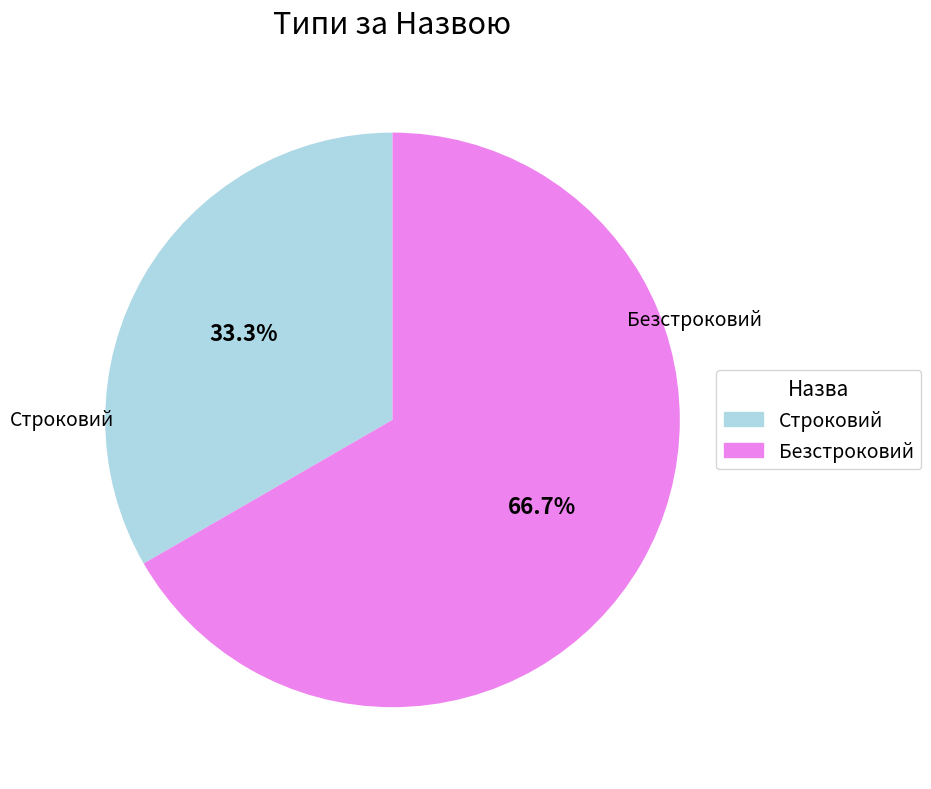

Does Безстроковий represent more than half of the total?

Yes